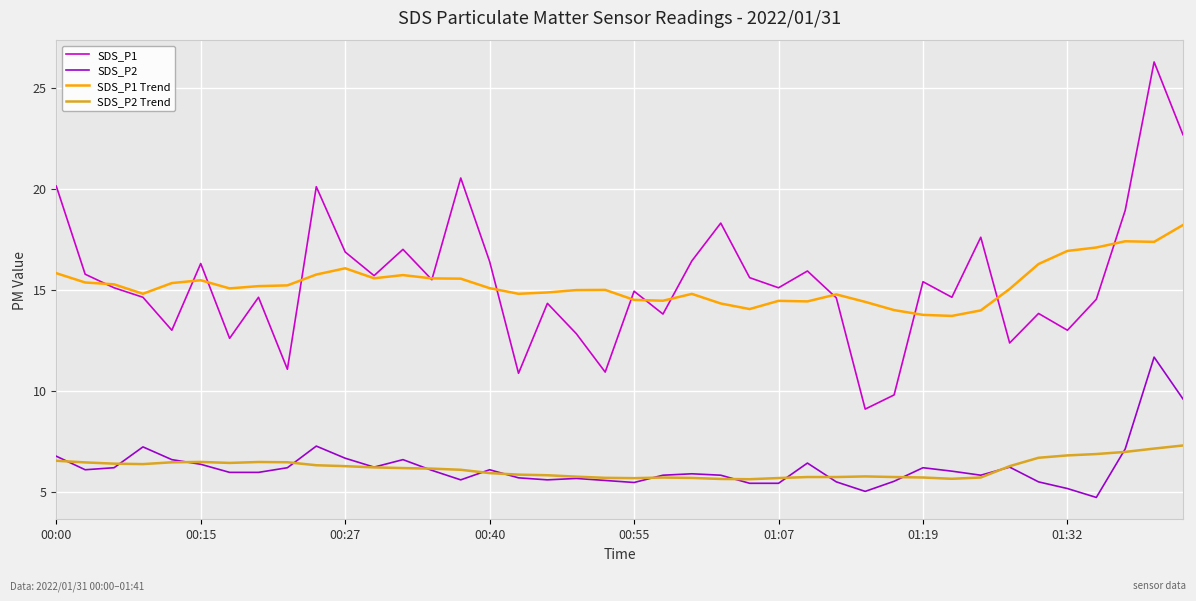

What is the minimum value shown in the chart?

4.7